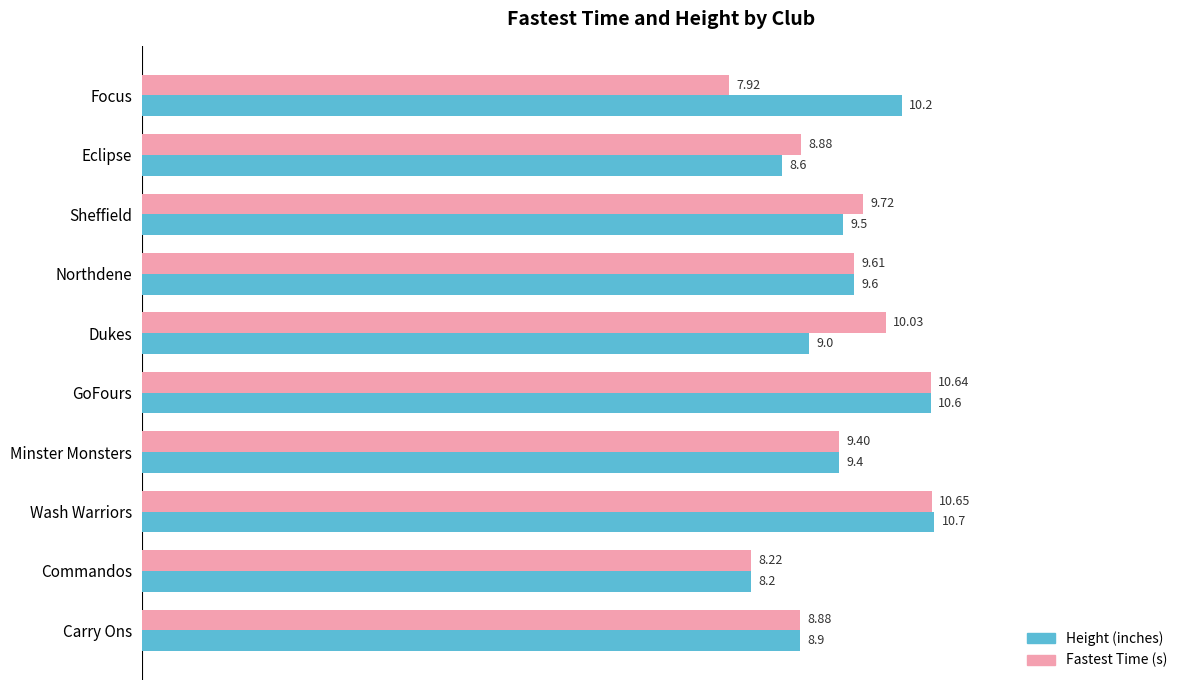

At which label is Height (inches) closest to 9?

Dukes